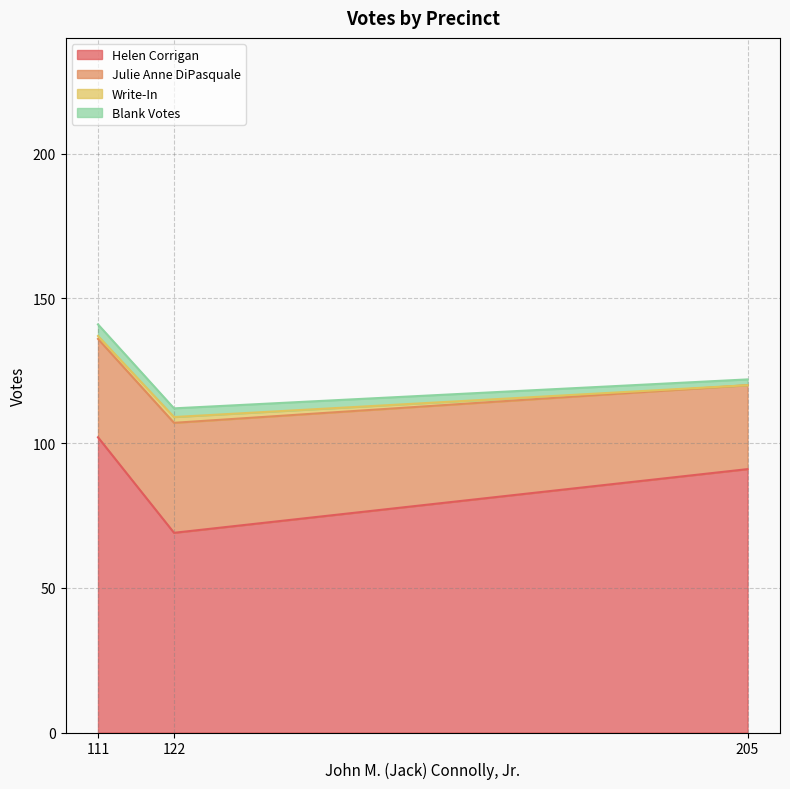

How many lines are shown in the chart?

4